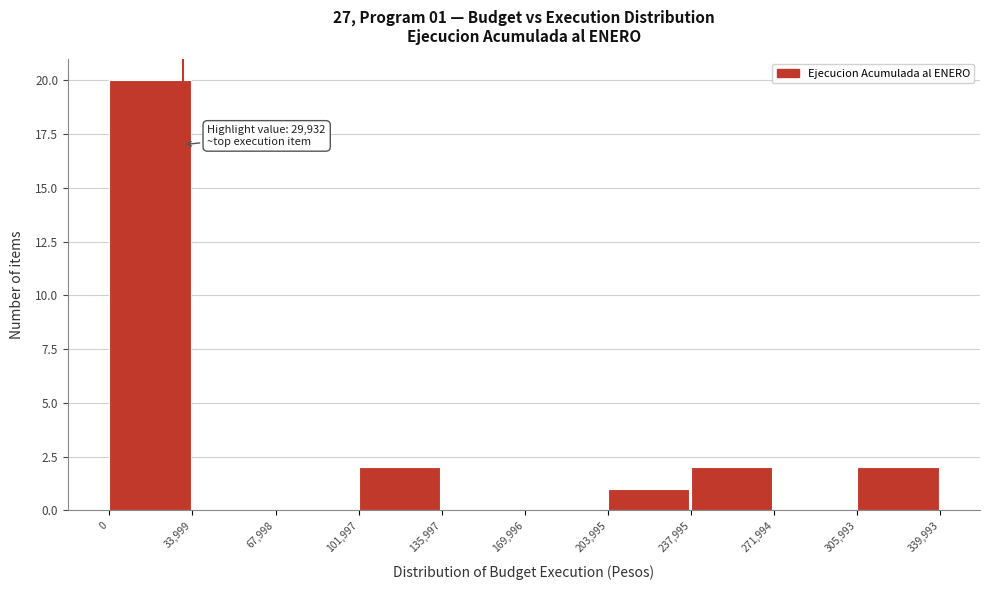

Which range on the x-axis has the tallest bar?

0 to 33,999